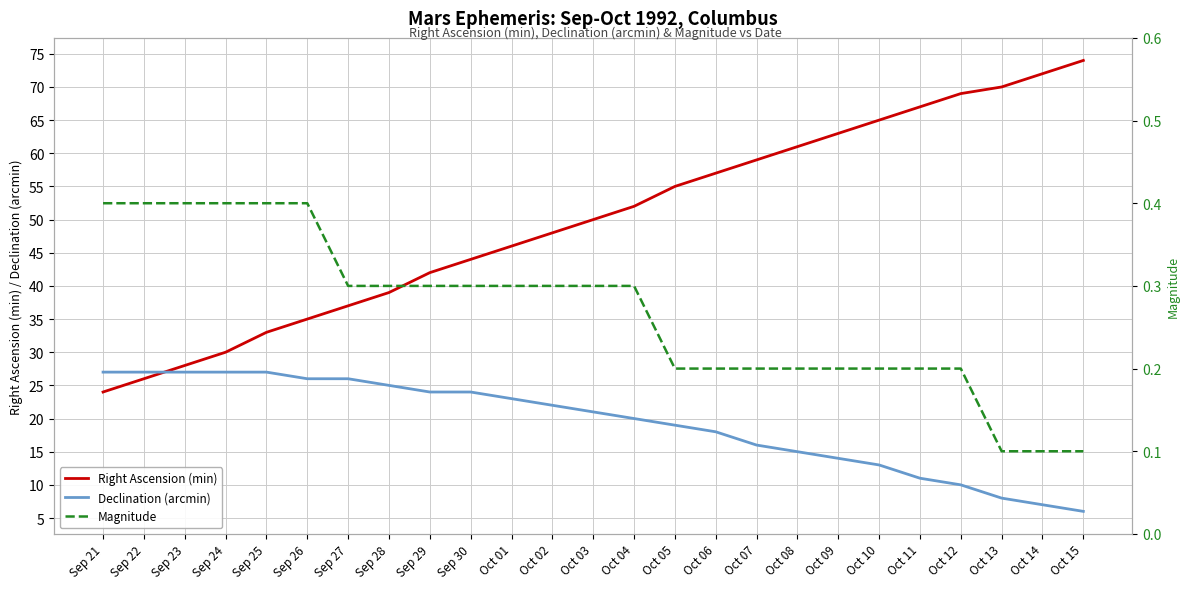

True or false: Magnitude and Right Ascension (min) intersect in this chart.

False